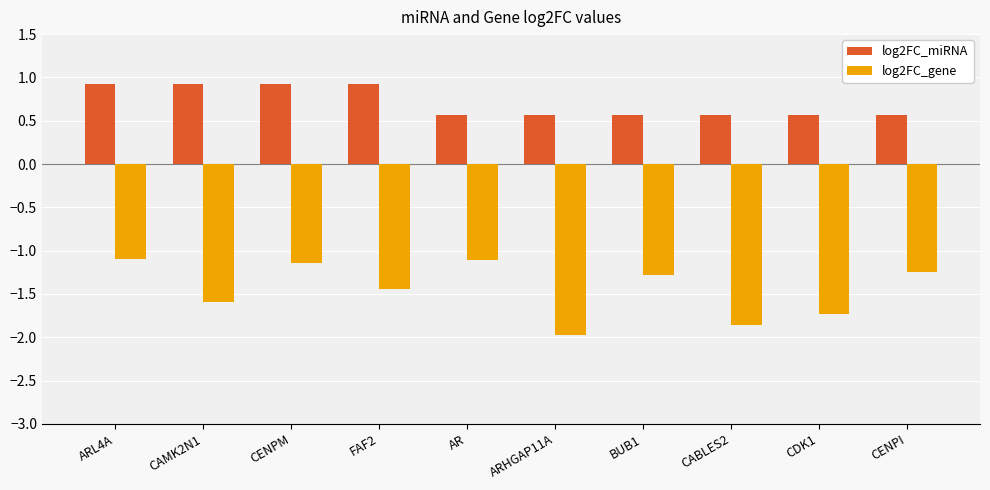

At ARHGAP11A, list the series in order from largest to smallest.

log2FC_miRNA, log2FC_gene